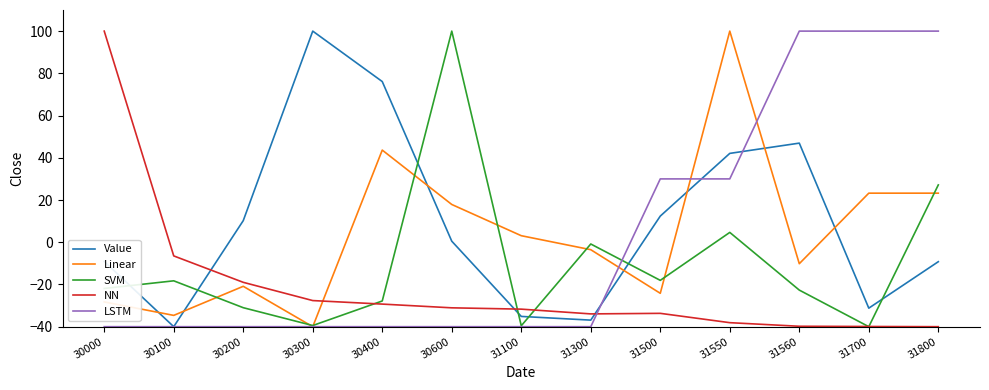

How many distinct data groups are displayed?

5